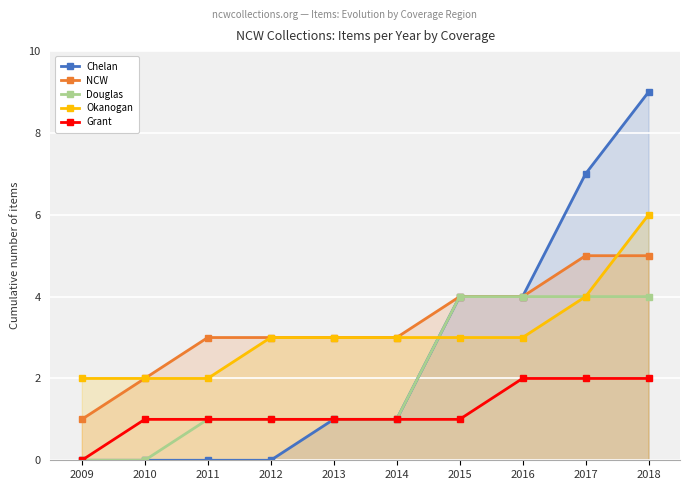

Where is NCW nearest to the value 3?

2011